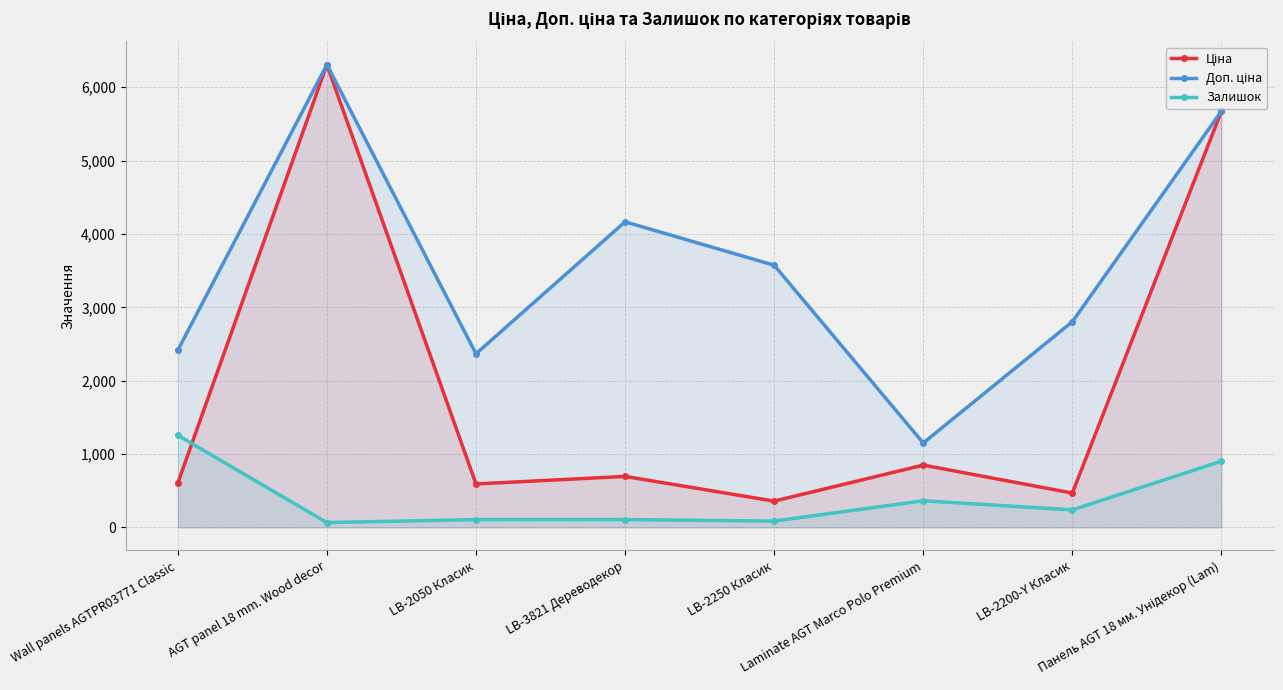

True or false: Залишок has a value of 902.0 at Панель AGT 18 мм. Унідекор (Lam).

True